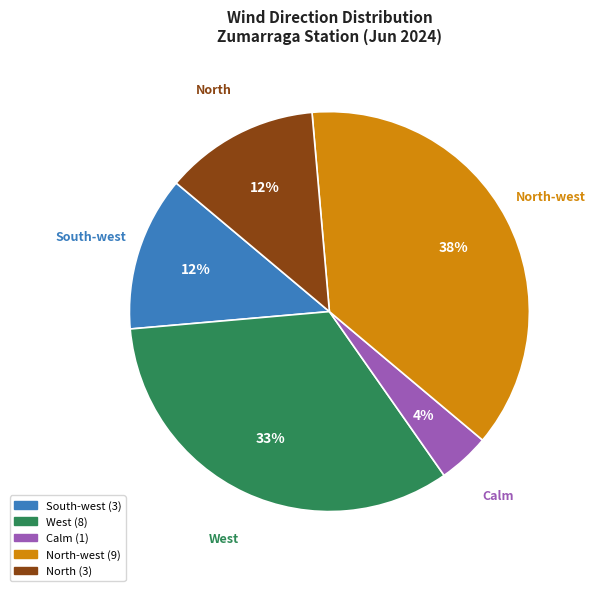

Does any single category account for the majority?

No